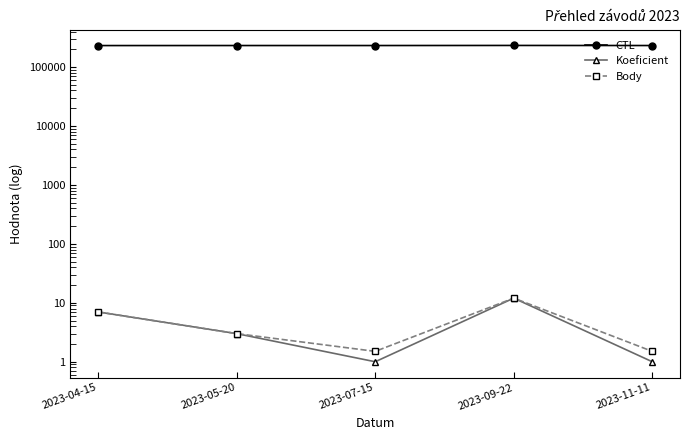

At which label is Body closest to 6?

2023-04-15